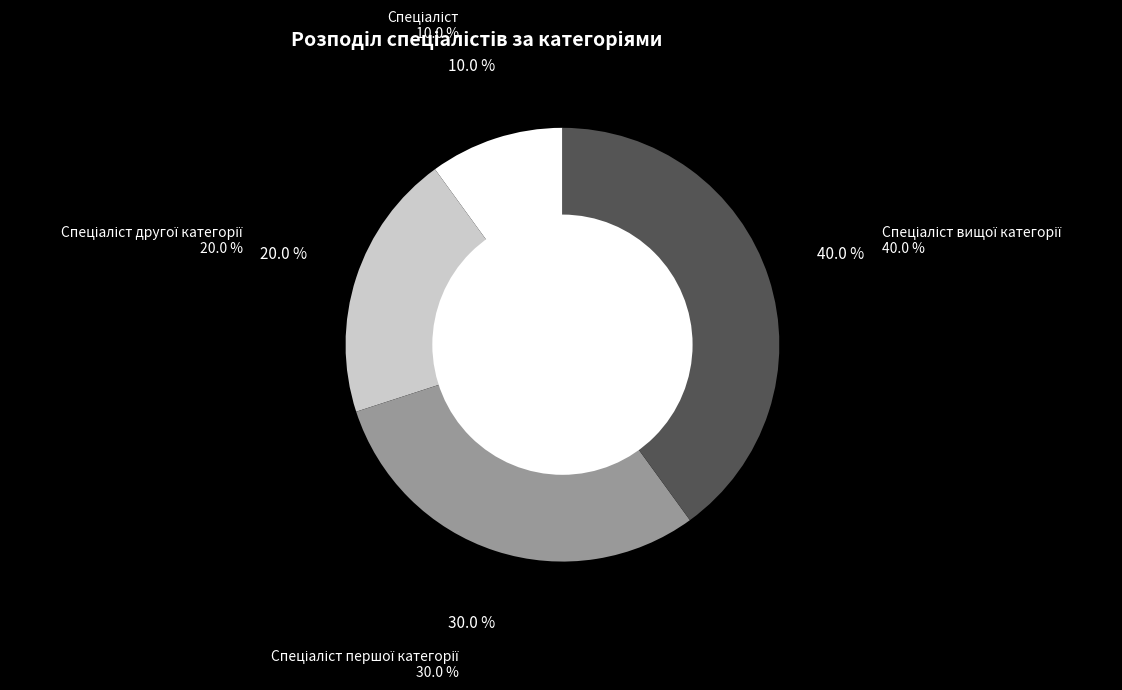

Does any single category account for the majority?

No